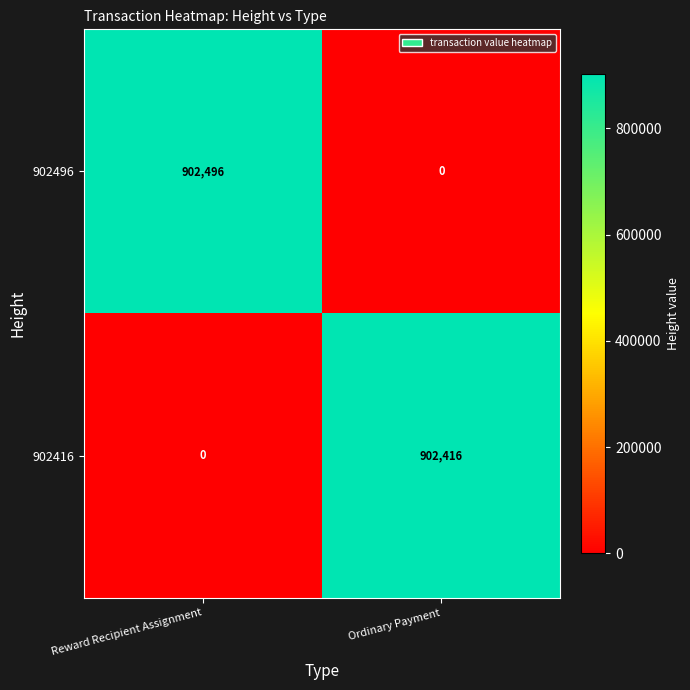

The 902416 series shows 902416 at Ordinary Payment. True or false?

True